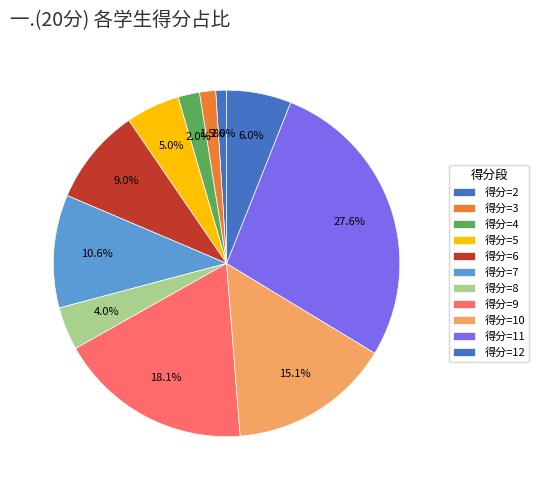

How many segments does this pie chart have?

11